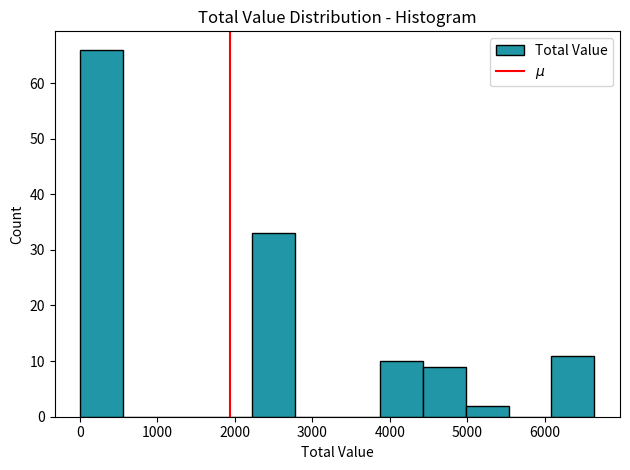

Reading left to right, list every bar in this chart as the range it spans on the x-axis followed by its height. Neither the bar edges nor the heights are printed on the chart, so give them approximately, as read against the axes.

0 to 600: 66
600 to 1100: 0
1100 to 1700: 0
1700 to 2200: 0
2200 to 2800: 33
2800 to 3300: 0
3300 to 3900: 0
3900 to 4400: 10
4400 to 5000: 9
5000 to 5500: 2
5500 to 6100: 0
6100 to 6600: 11